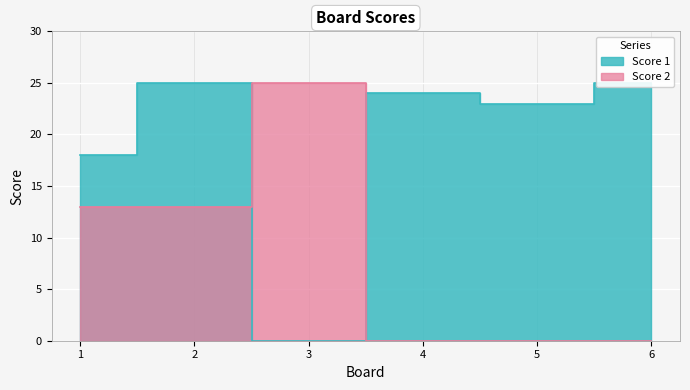

The Score 2 series shows 0 at 5. True or false?

True